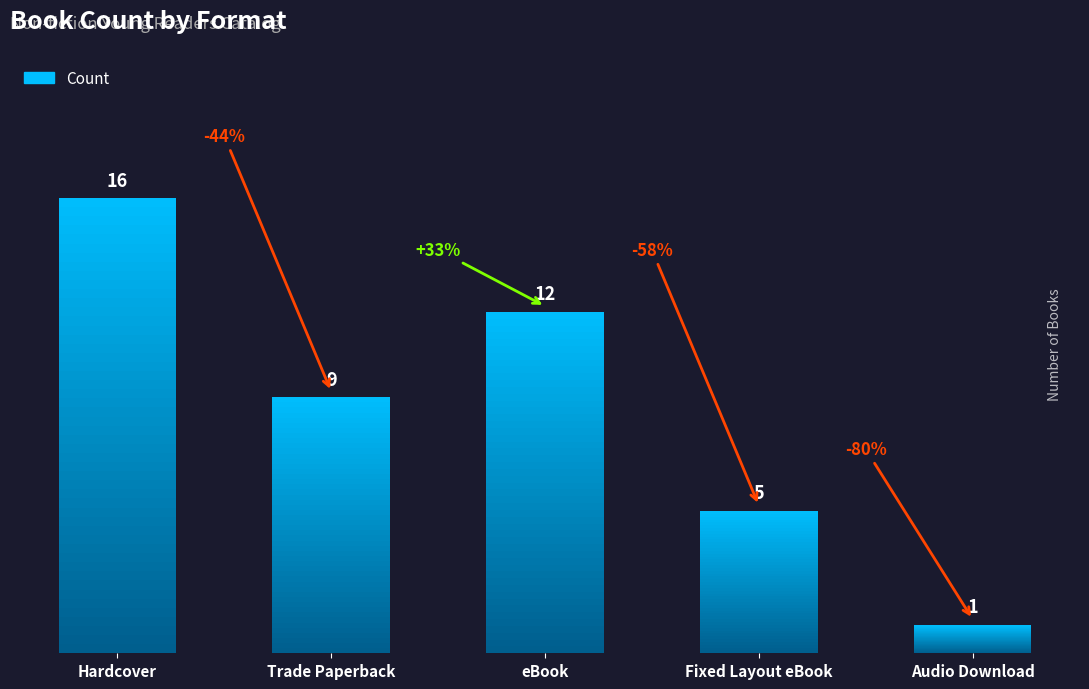

Reading right to left, extract all data points from this chart.

1	5	12	9	16